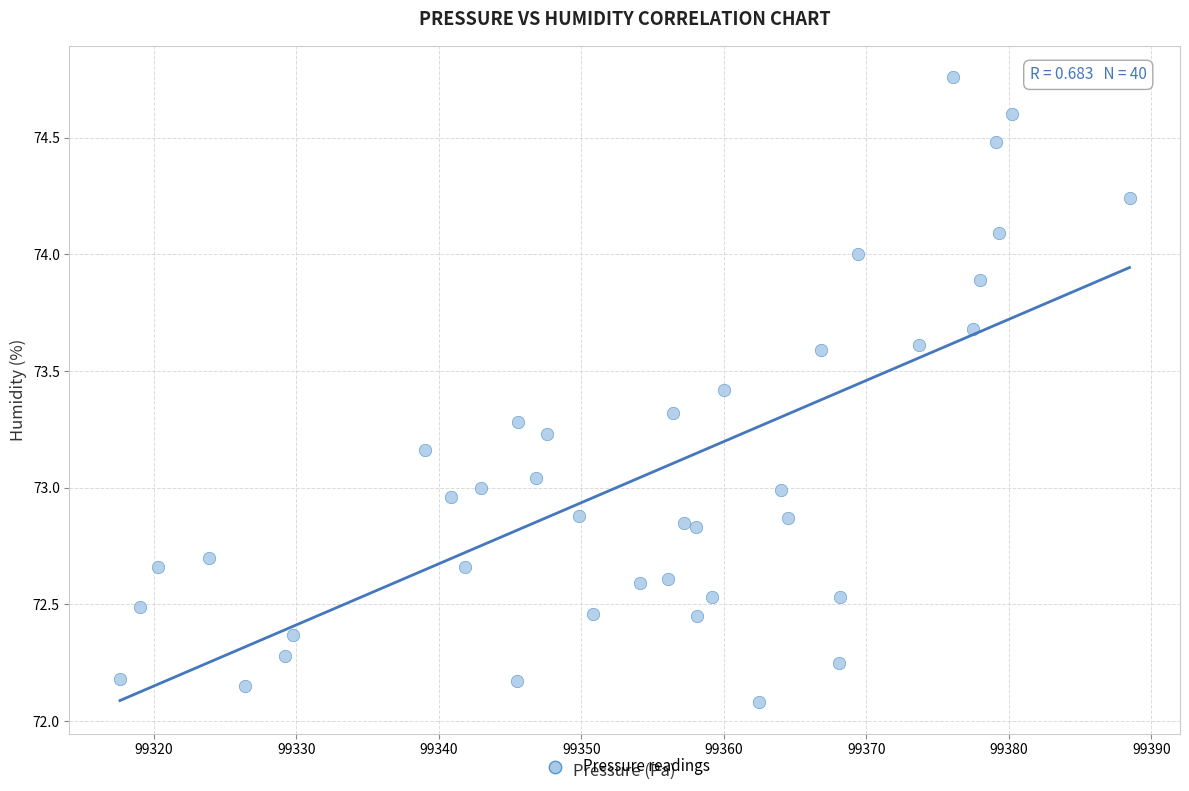

What is the range of Y values (max minus min)?

2.7